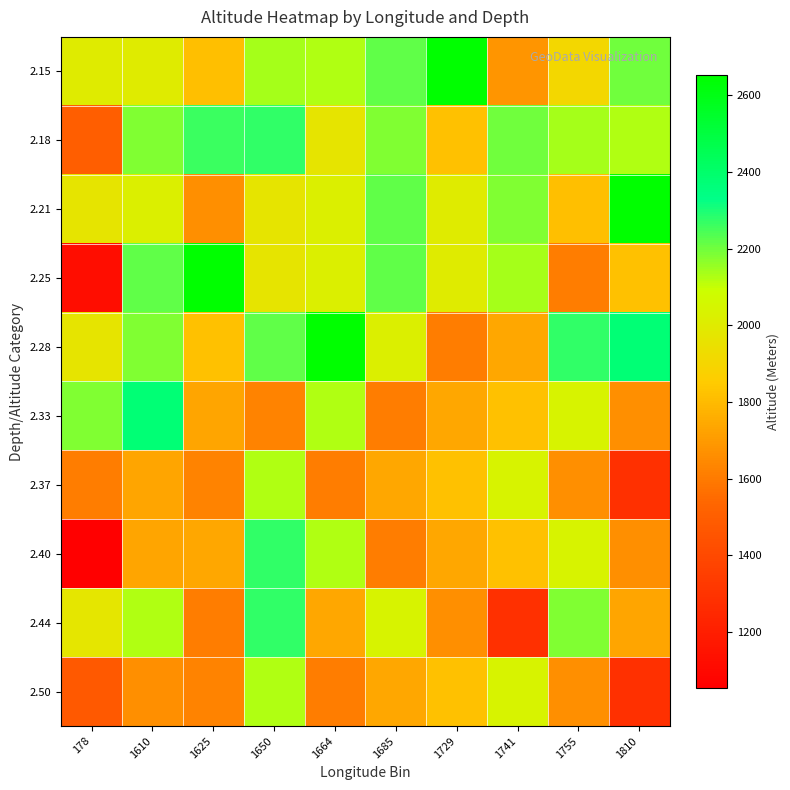

What is the total value across all series at 178?

16855